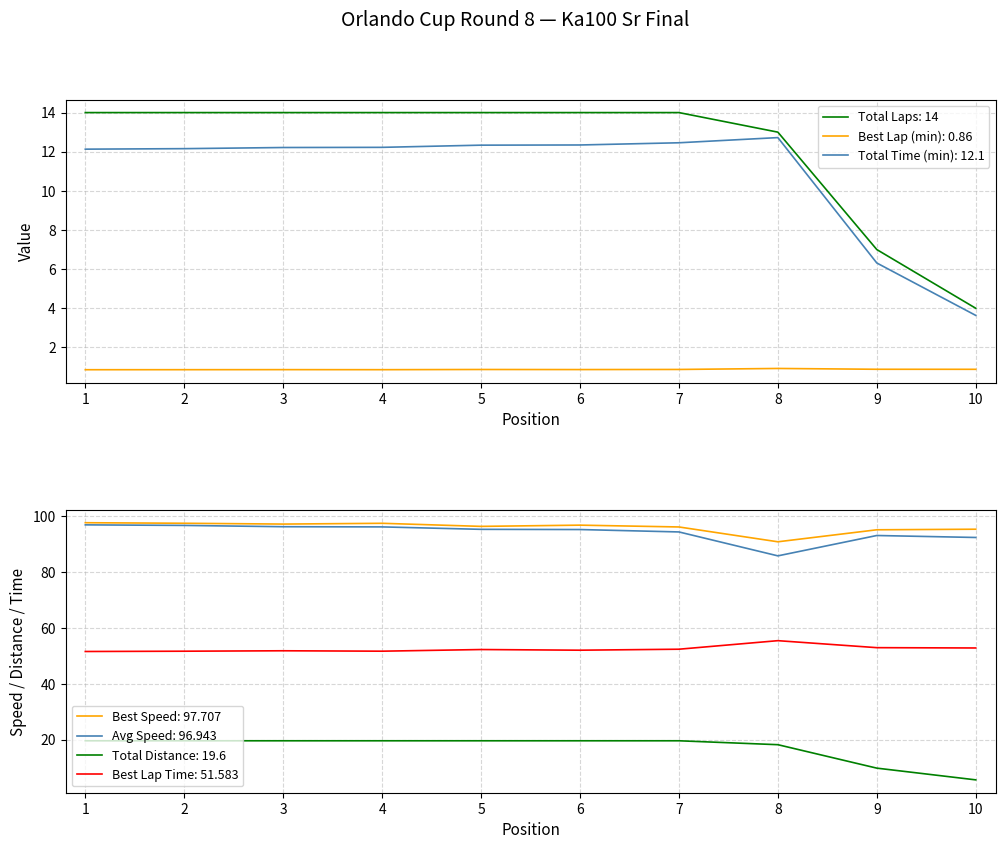

True or false: total_laps and total_distance intersect in this chart.

False